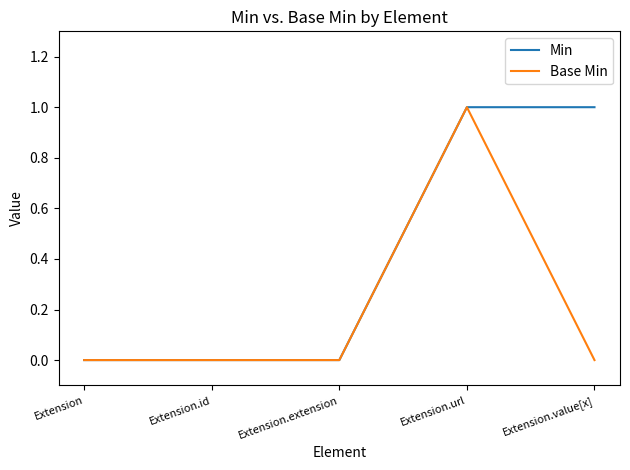

List the series in order of their overall mean, lowest first.

Base Min, Min